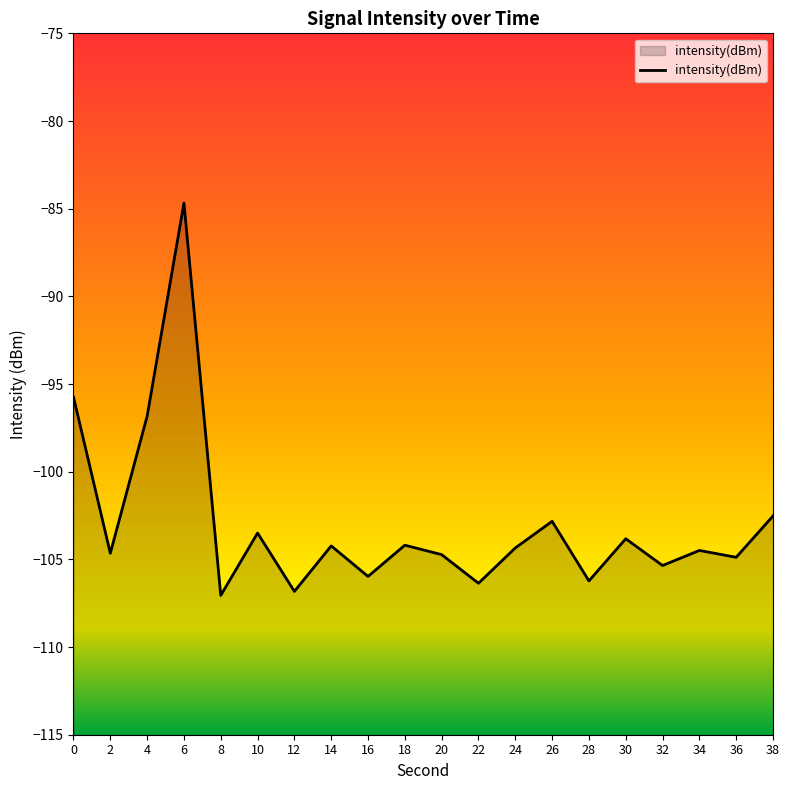

How many interior local peaks (higher than both neighbors) does the data have?

7